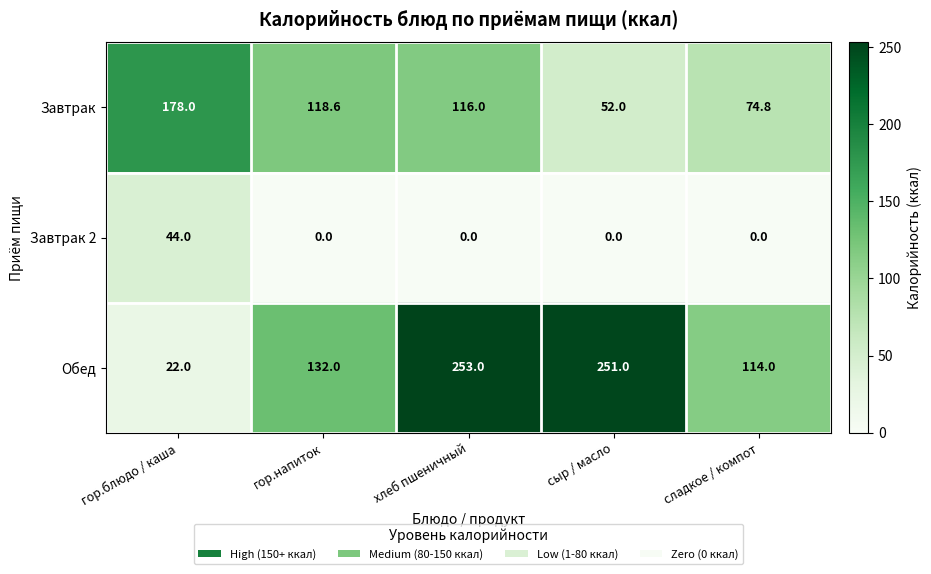

At which label does Завтрак first exceed 116?

гор.блюдо / каша